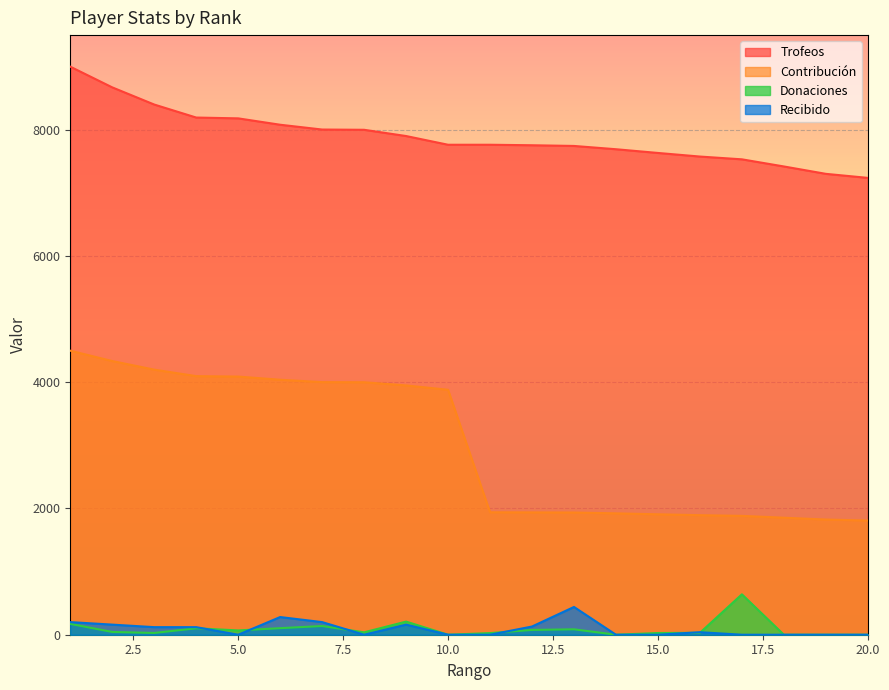

What are all the series names shown in the legend?

Trofeos, Contribución, Donaciones, Recibido